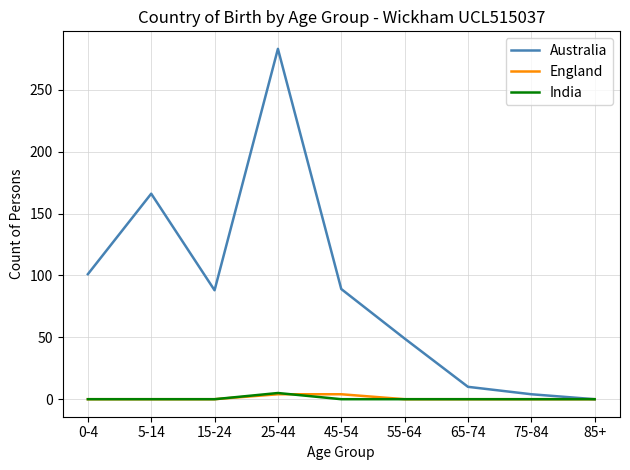

What is the highest value of the Australia series?

283